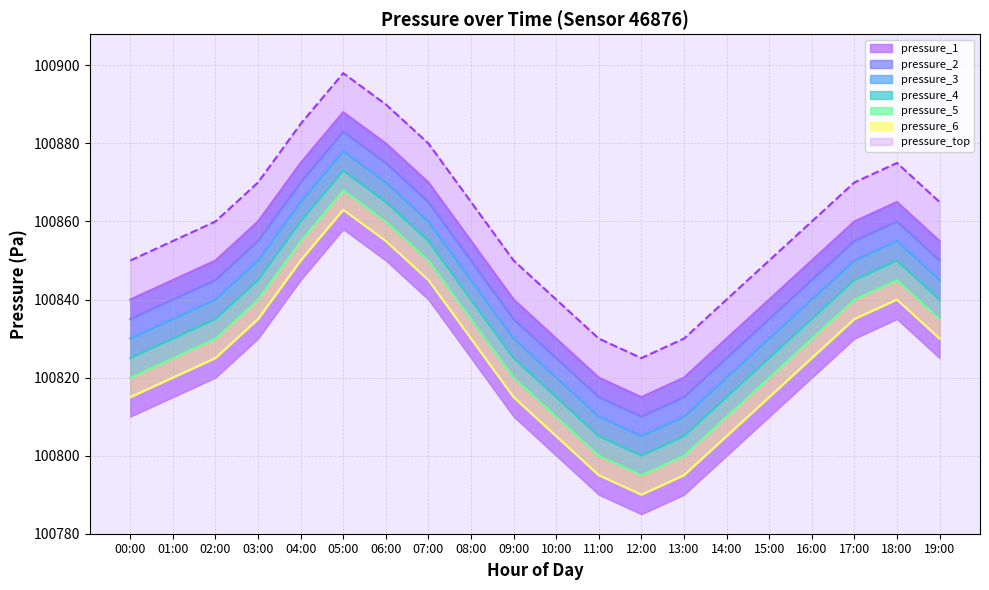

In pressure_4, how many points are higher than both neighbors (excluding endpoints)?

2